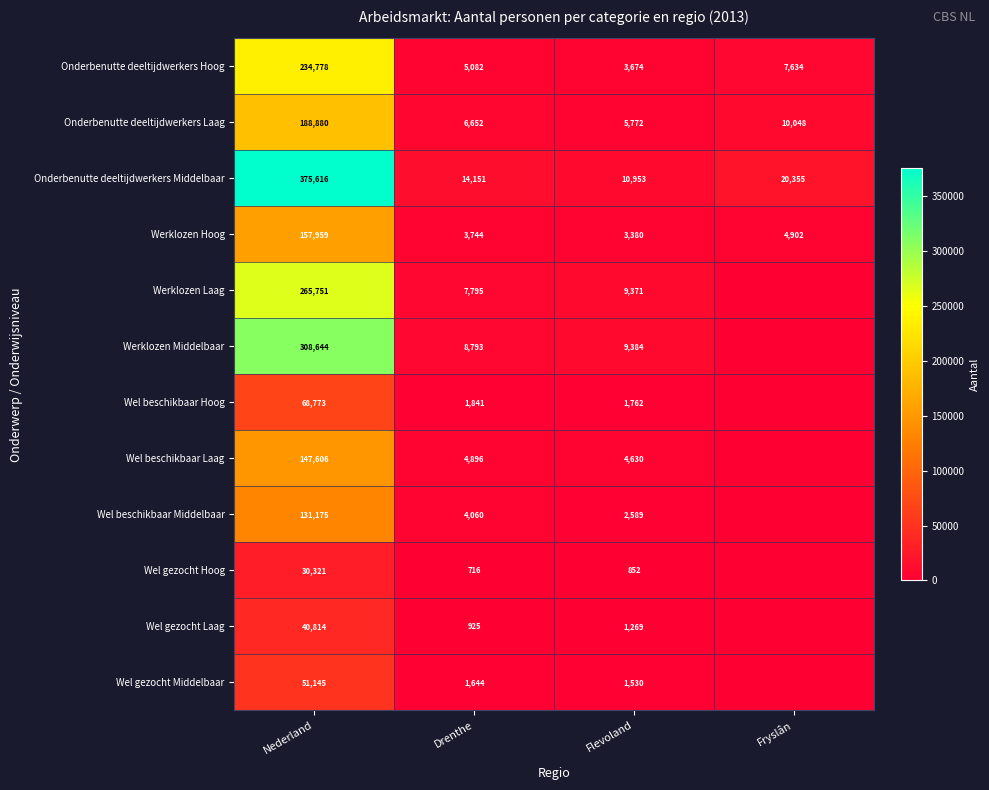

At which label does Werklozen Hoog first exceed 4902?

Nederland